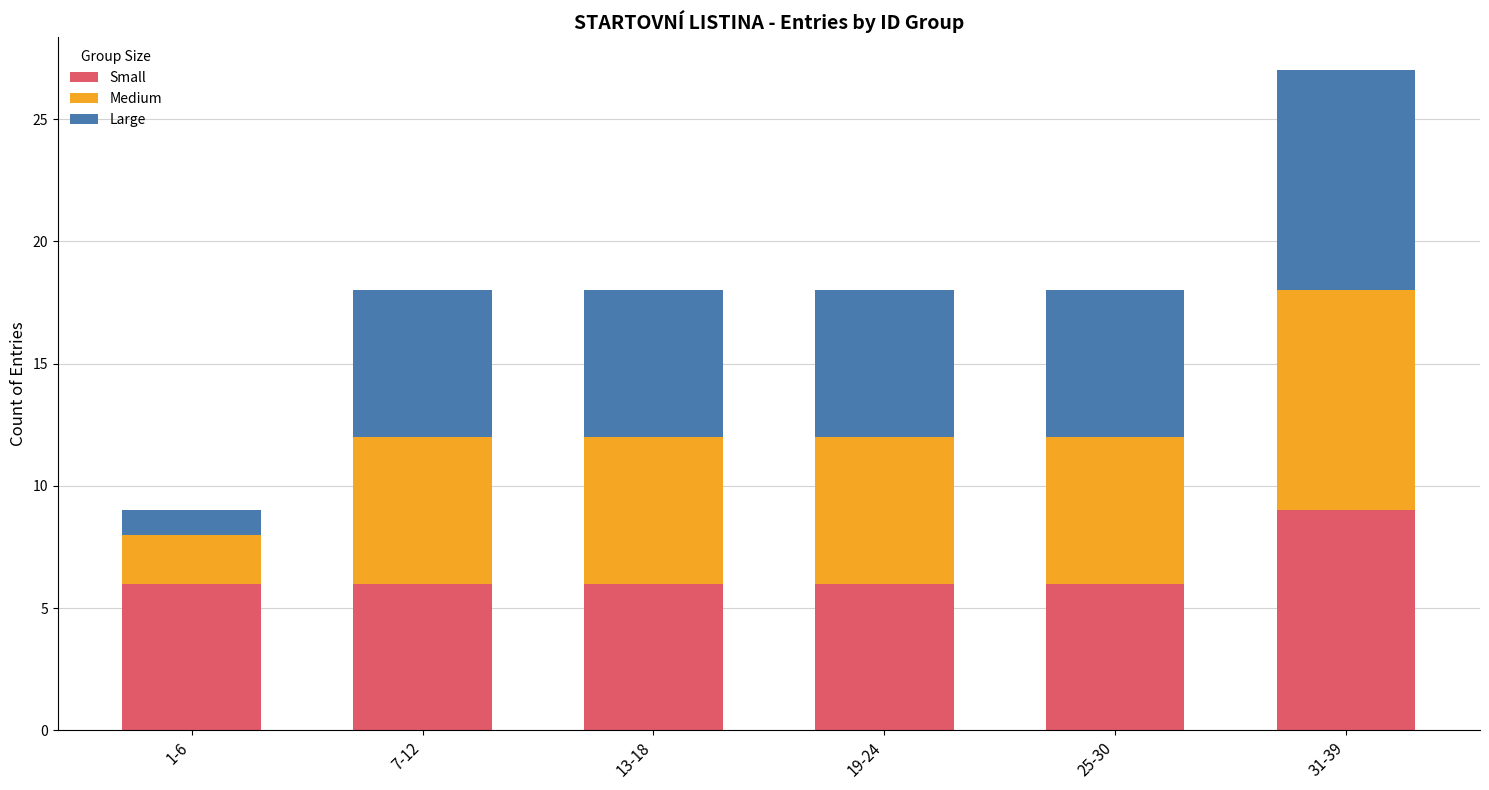

What is the difference between the maximum and minimum values in the Small series?

3